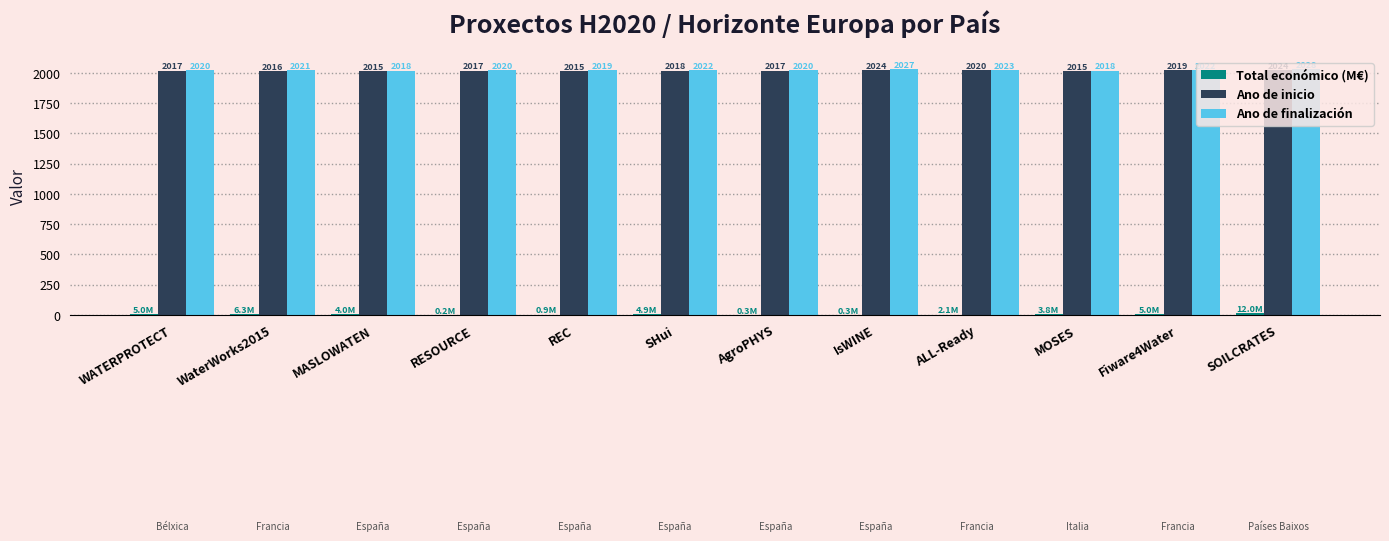

At which category is the sum across all series the highest?

SOILCRATES